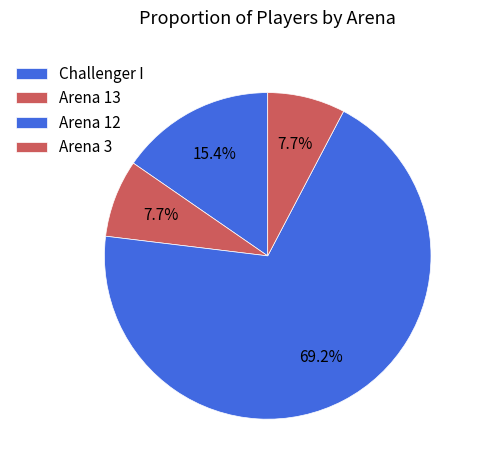

True or false: Arena 13 accounts for 1% of the total.

False